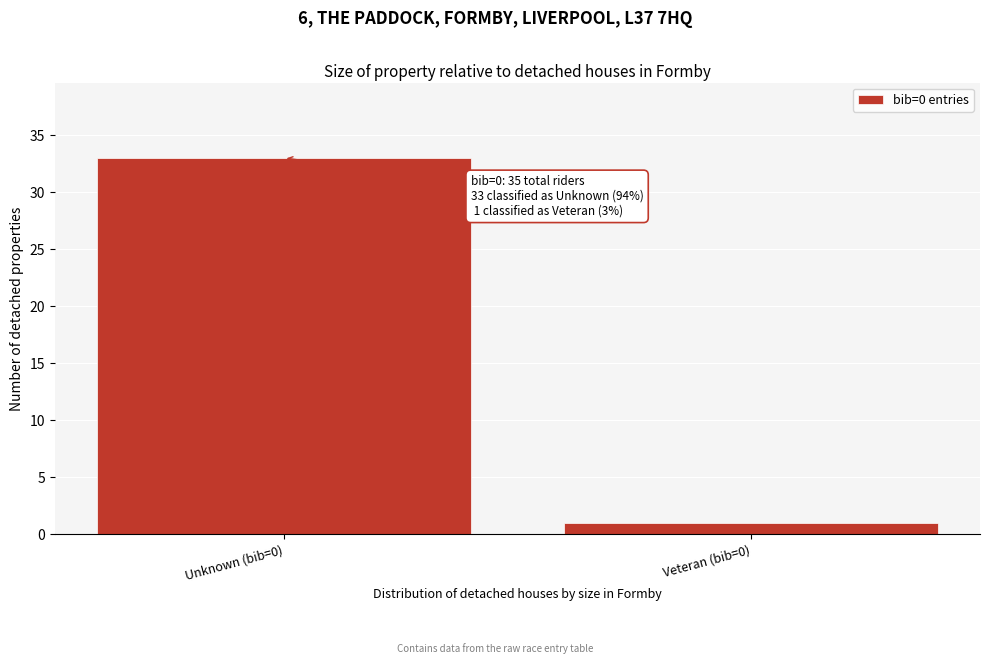

Reading left to right, list all the values displayed in this chart.

33	1